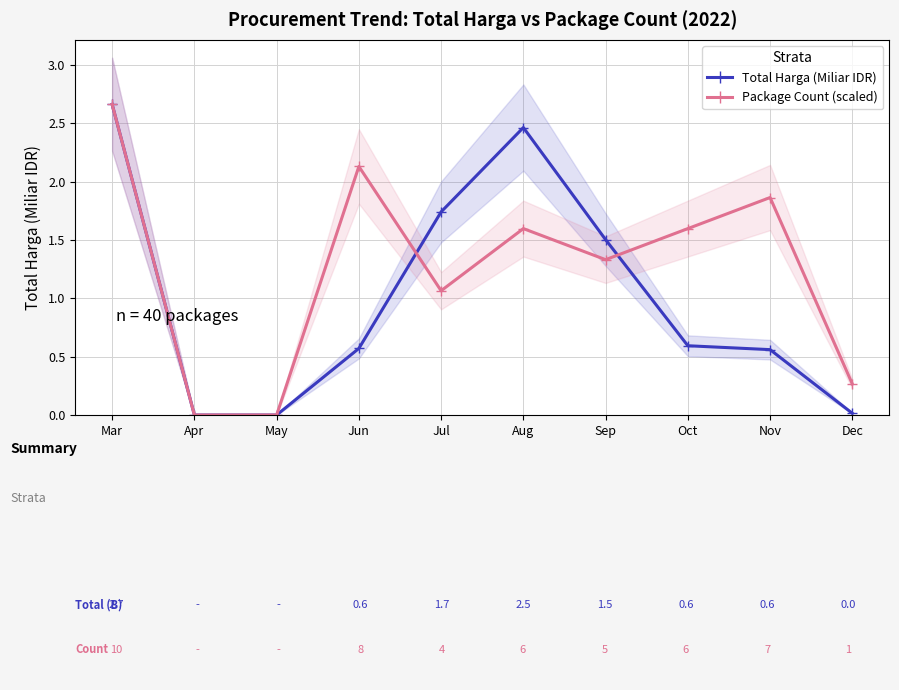

How many values in the Package Count (scaled) series are below 1?

3